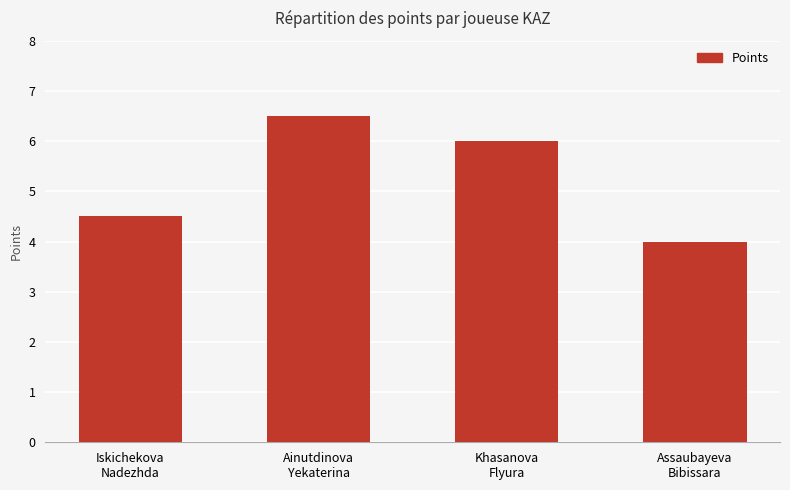

Which has a higher value, Iskichekova
Nadezhda or Ainutdinova
Yekaterina?

Ainutdinova
Yekaterina